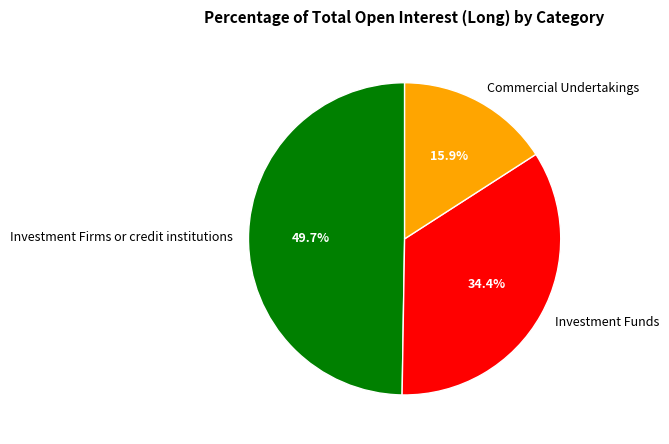

What is the largest slice in the pie chart?

Investment Firms or credit institutions